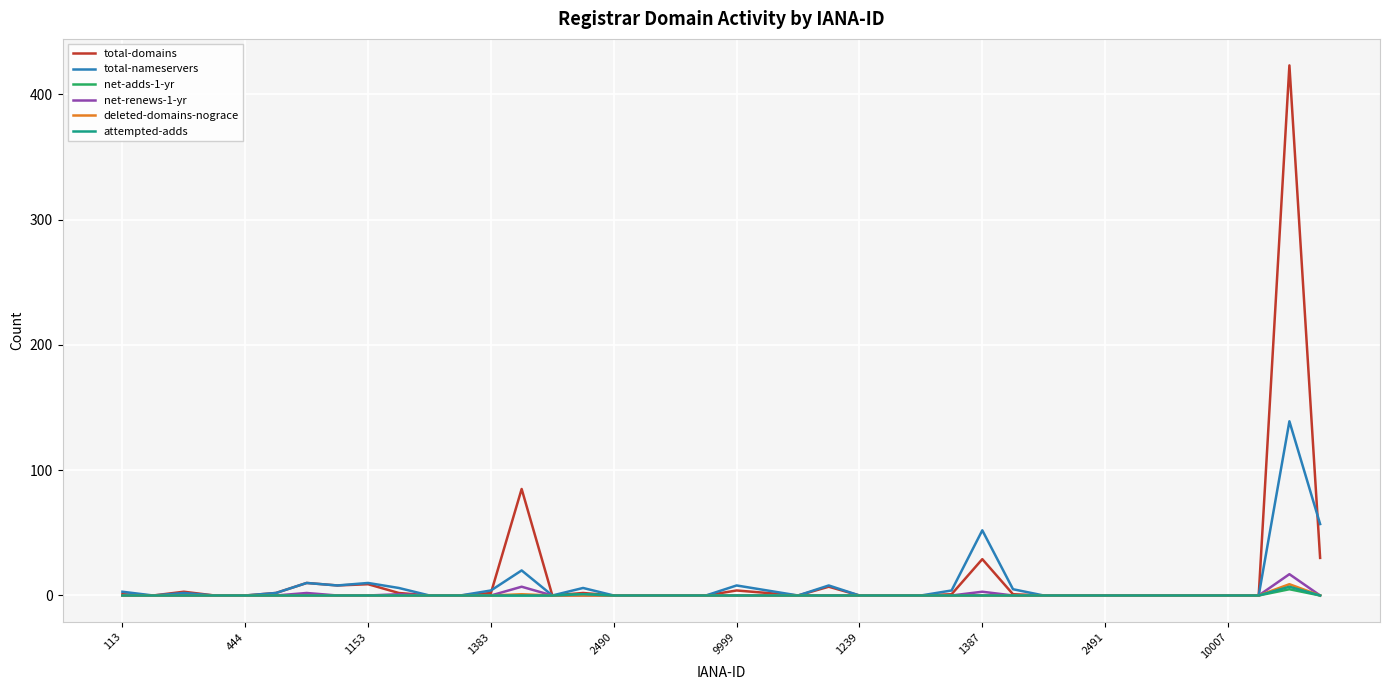

Which series has the largest range (max minus min)?

total-domains